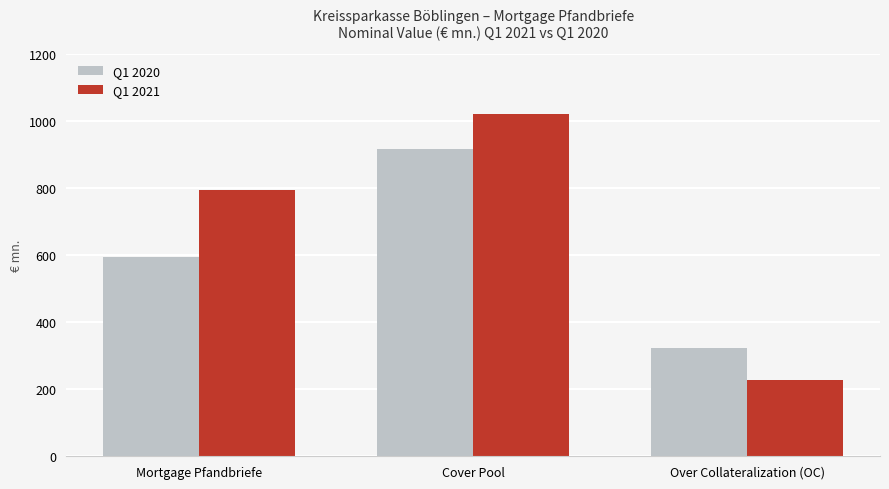

At Cover Pool, list the series in order from largest to smallest.

Q1 2021, Q1 2020